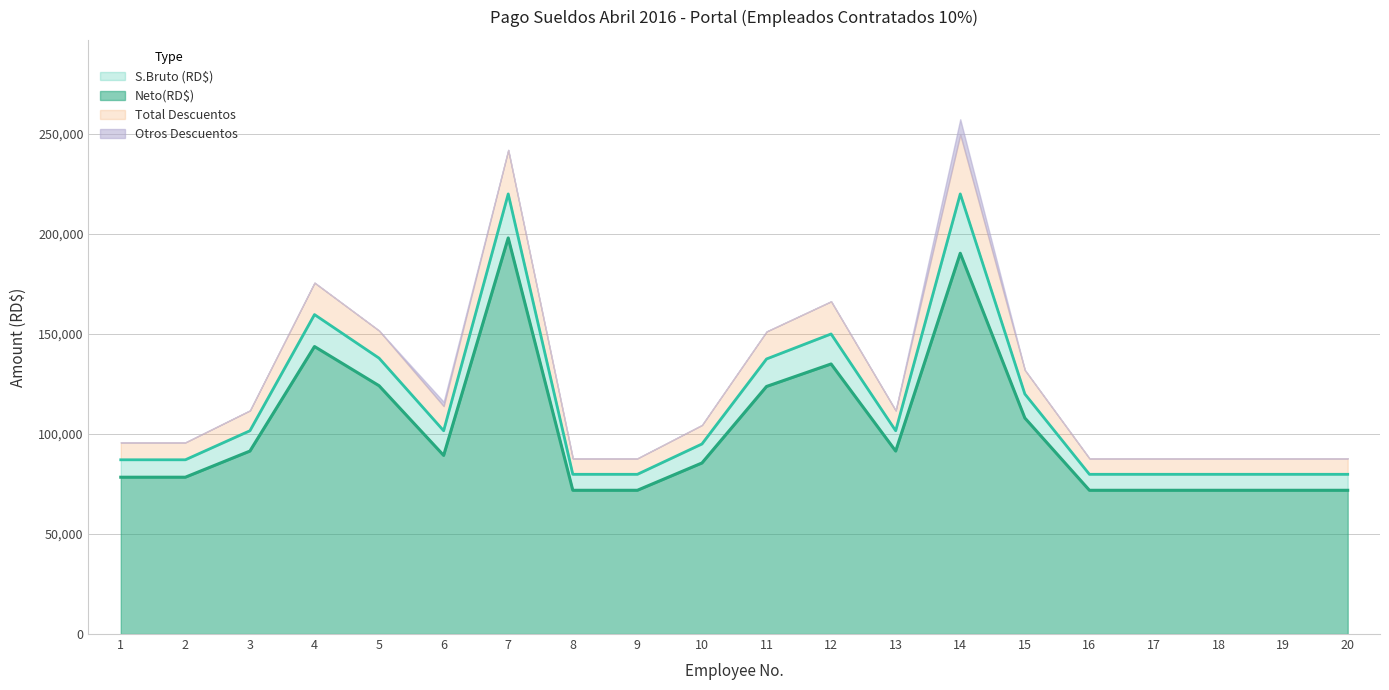

How many interior local valleys does the Neto(RD$) series have?

2